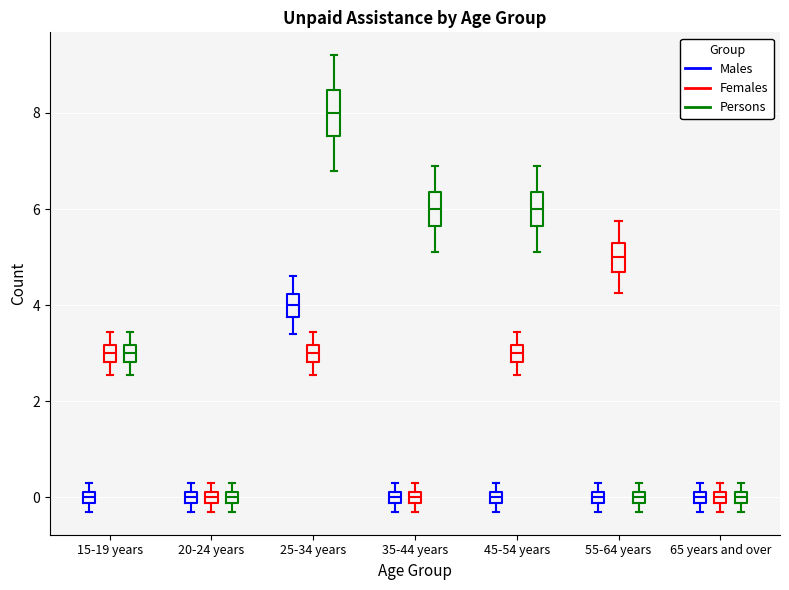

Which box's median line is the highest?

25-34 years (Persons)